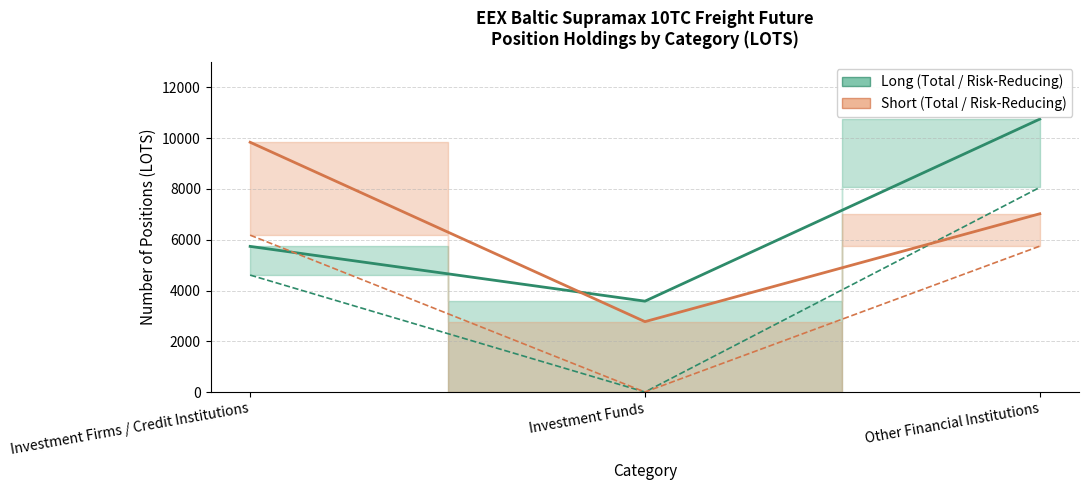

What is the label of the 2nd point from the right?

Investment Funds